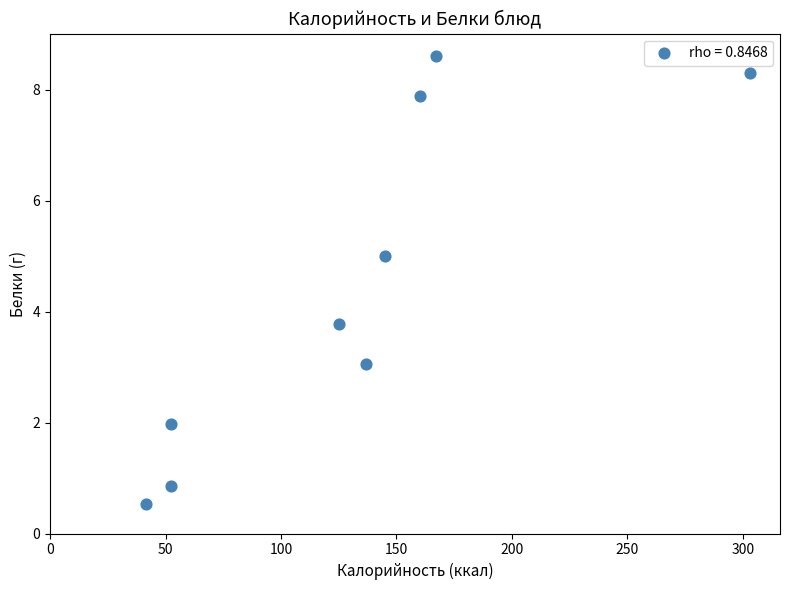

What is the average X value?

131.5